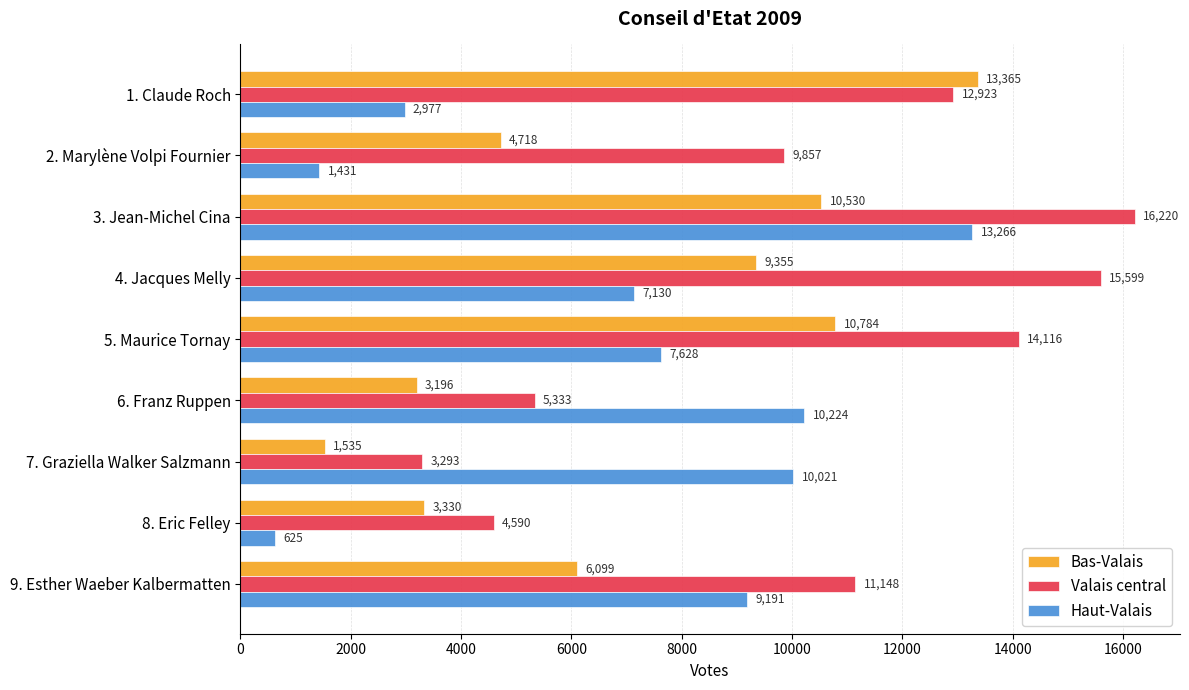

How many data points in Valais central are less than 11148?

4